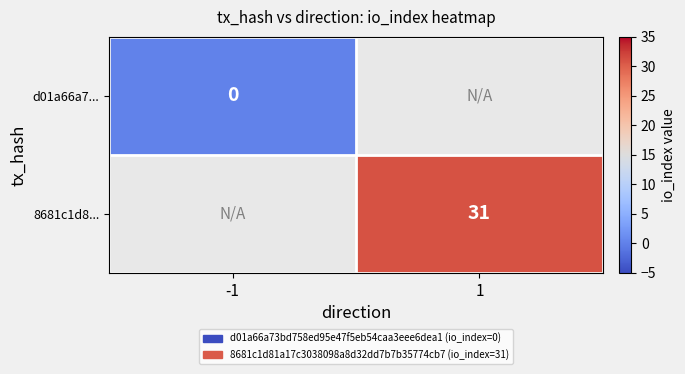

The value of 8681c1d8... at 1 is 11. True or false?

False